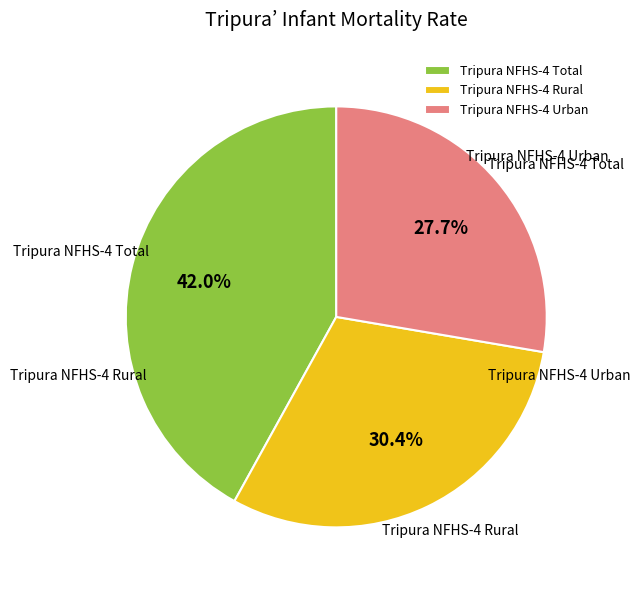

Does any single category account for the majority?

No